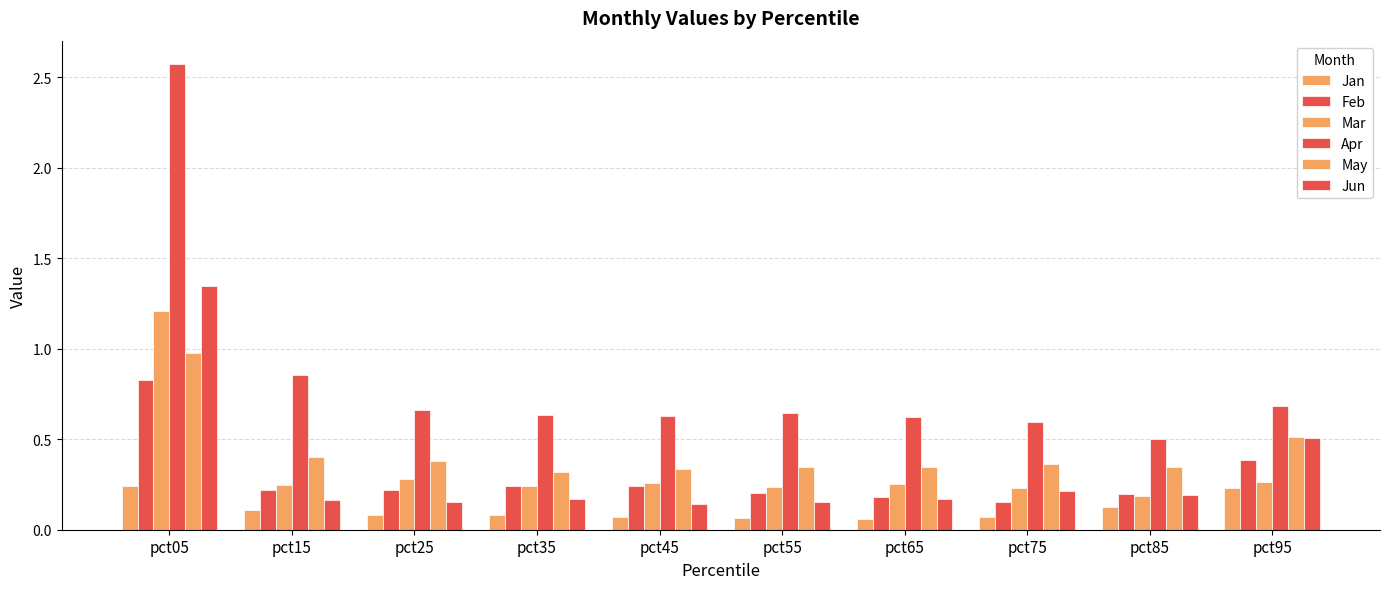

Which label corresponds to the smallest value in the chart?

pct65